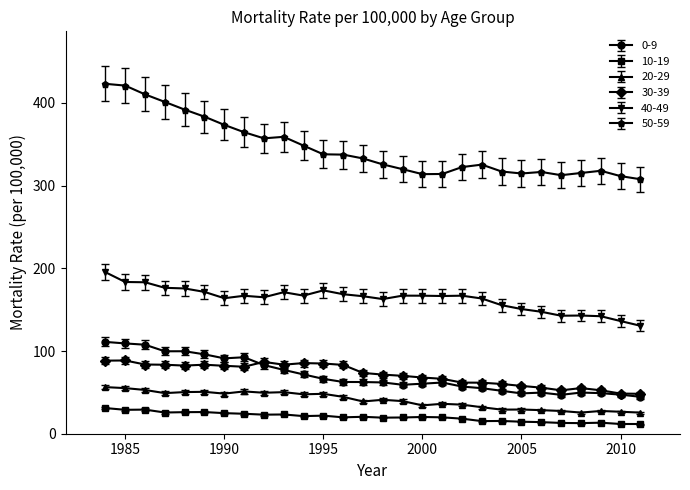

What is the maximum value shown in the chart?

423.0